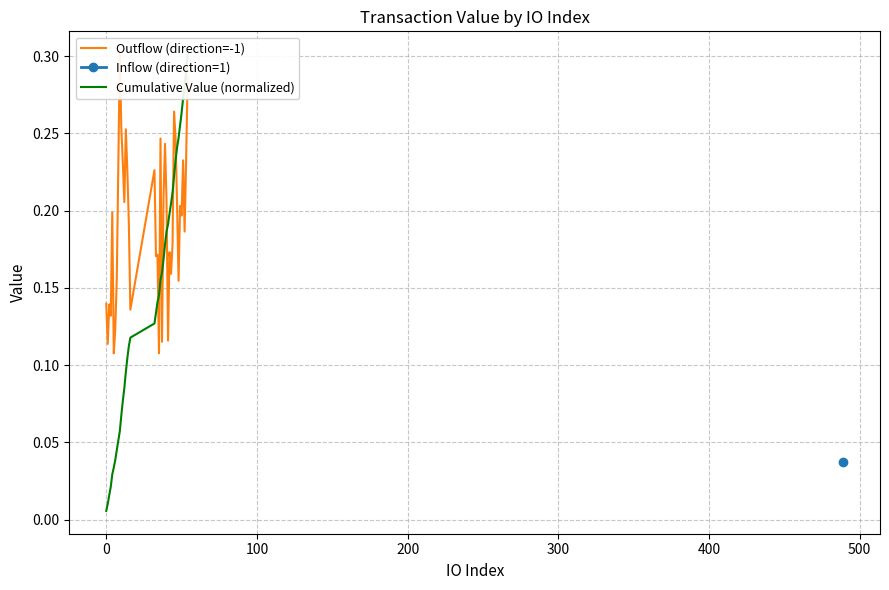

After their last crossing, which series has the higher values: Cumulative Value (normalized) or Outflow (direction=-1)?

Cumulative Value (normalized)